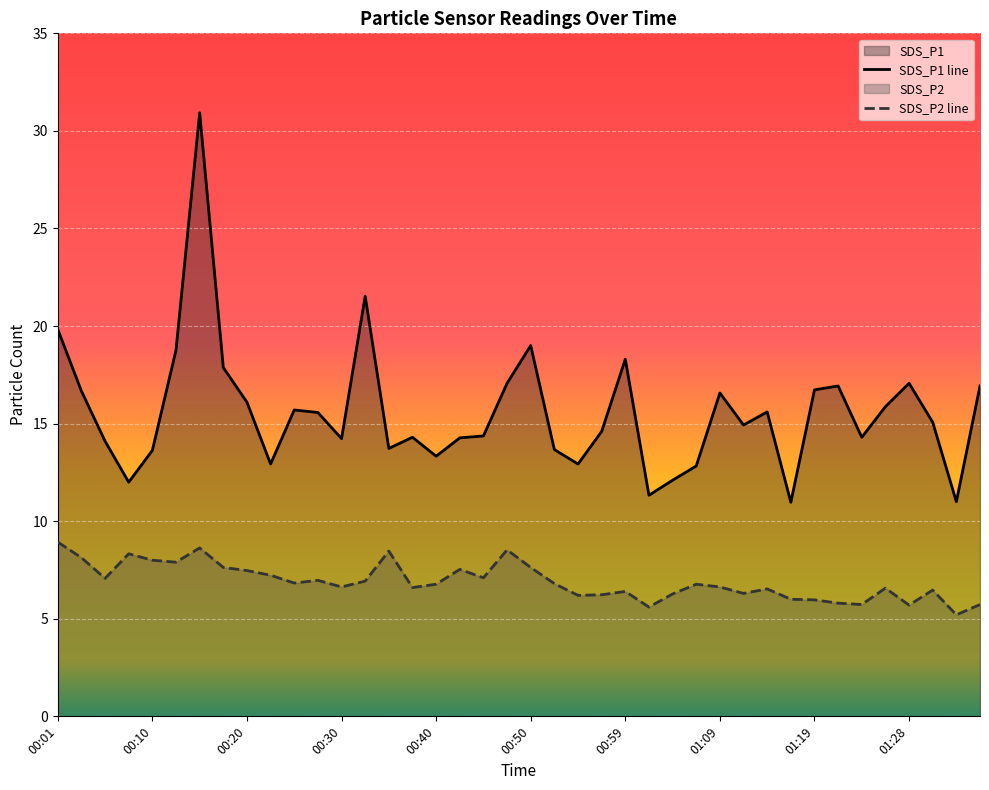

Which series changed the most between 01:21 and 01:36?

SDS_P2